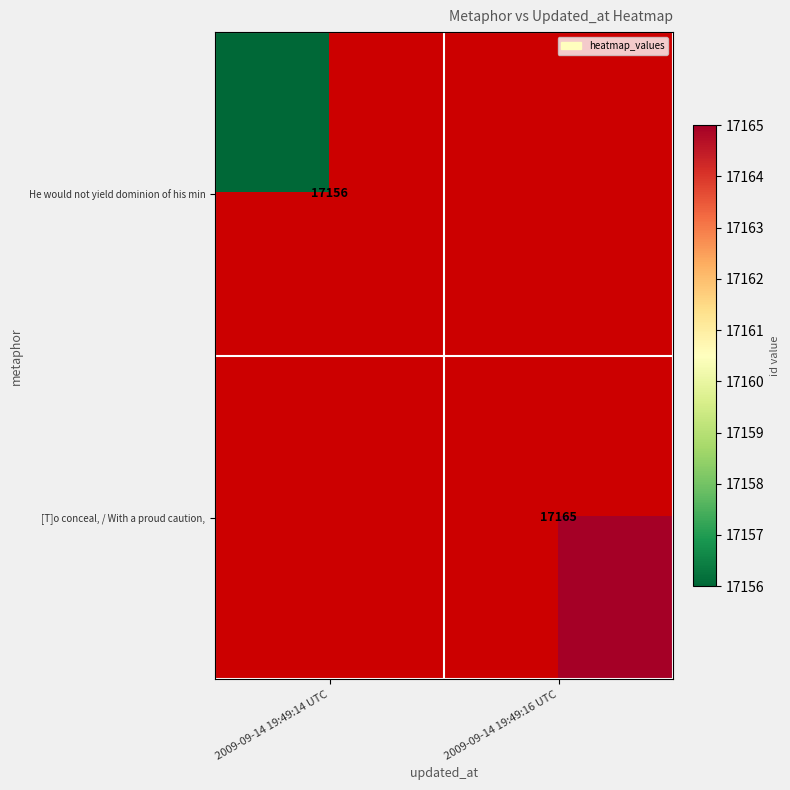

At how many categories does at least one series exceed 17156?

1